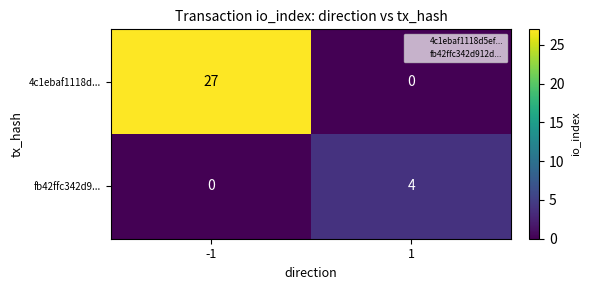

Rank the series by their average value, from highest to lowest.

4c1ebaf1118d..., fb42ffc342d9...